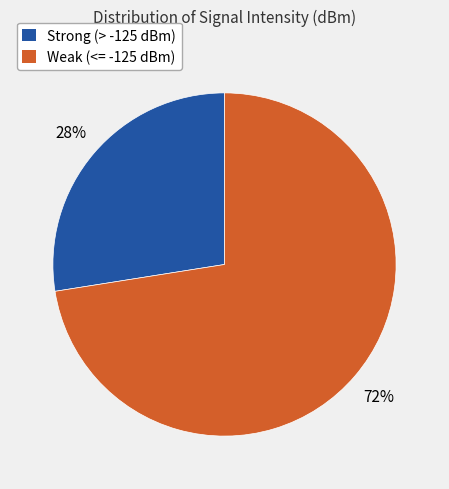

How many segments does this pie chart have?

2